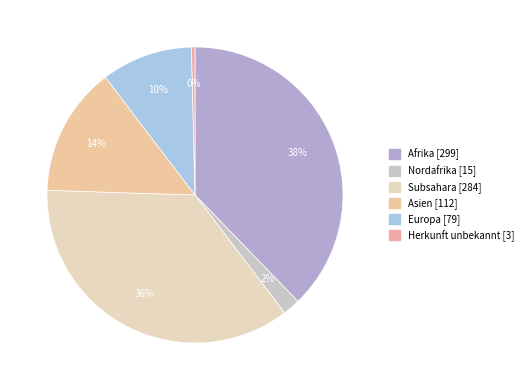

To the nearest percent, what is the difference between the largest and smallest slice percentages?

38%